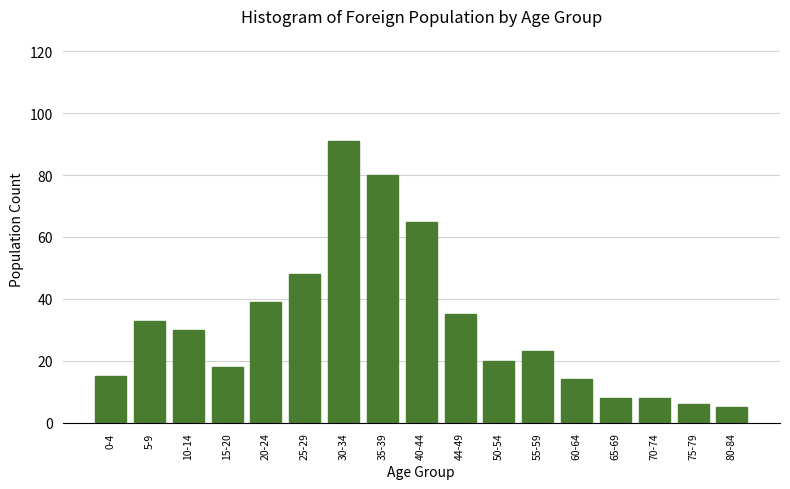

Reading left to right, what are all the values shown in this chart?

0-4=15	5-9=33	10-14=30	15-20=18	20-24=39	25-29=48	30-34=91	35-39=80	40-44=65	44-49=35	50-54=20	55-59=23	60-64=14	65-69=8	70-74=8	75-79=6	80-84=5